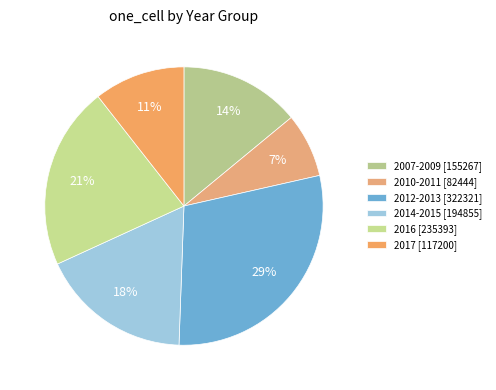

Is there a majority slice in this chart?

No